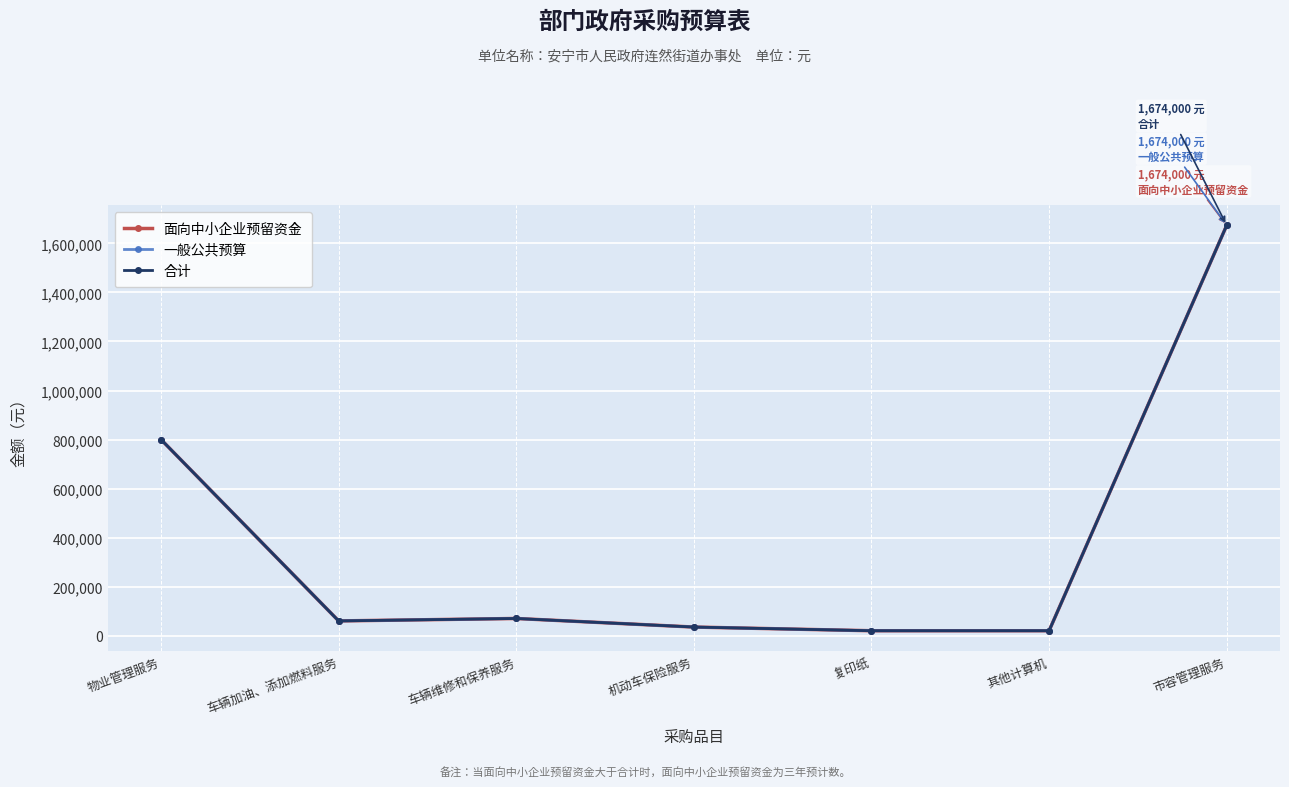

True or false: 合计 has a value of 20000 at 复印纸.

True